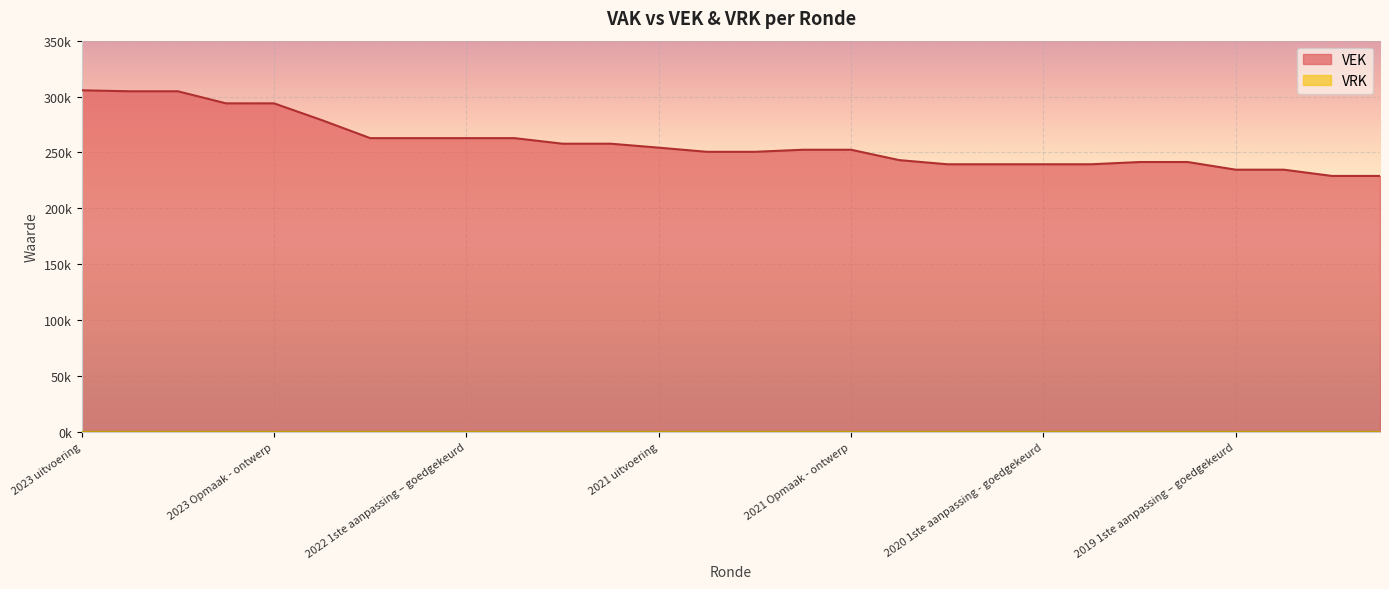

Count the number of categories in the chart.

28